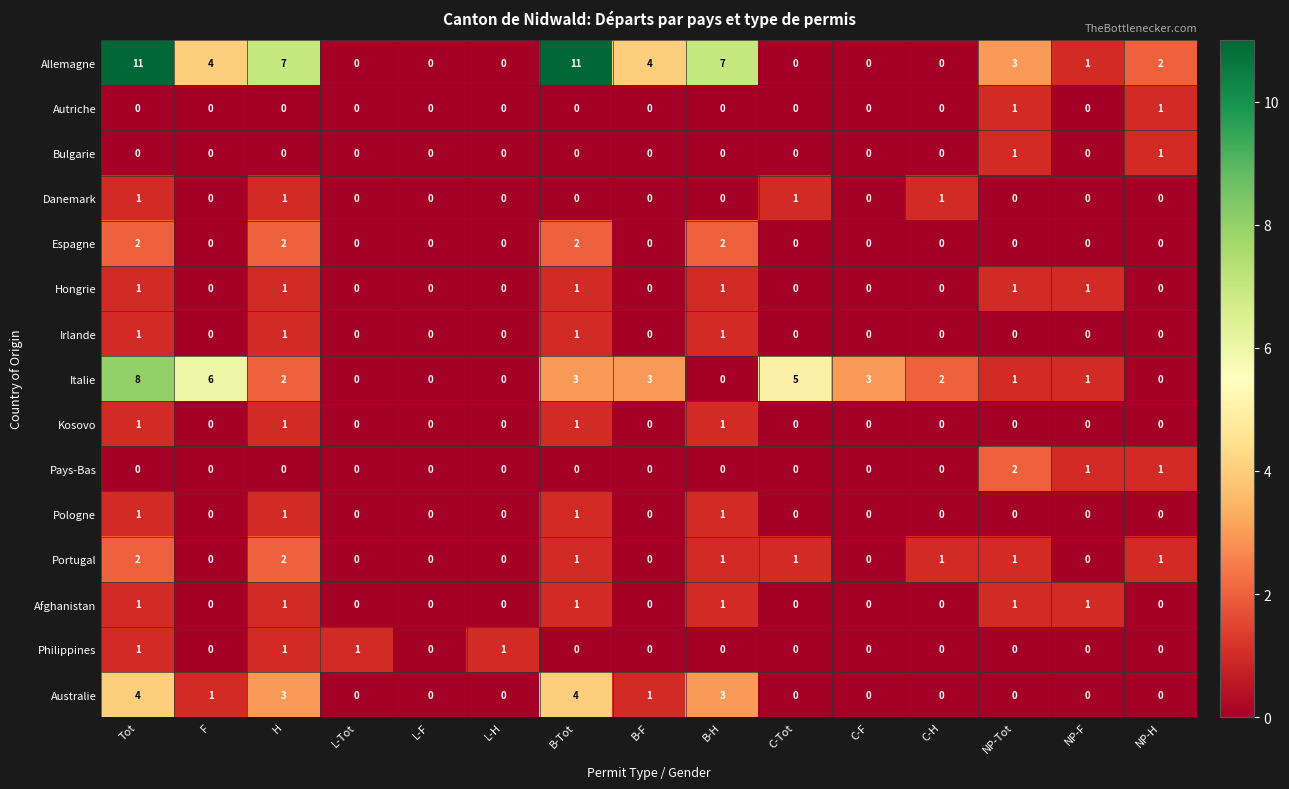

What is the total value across all series at NP-H?

6